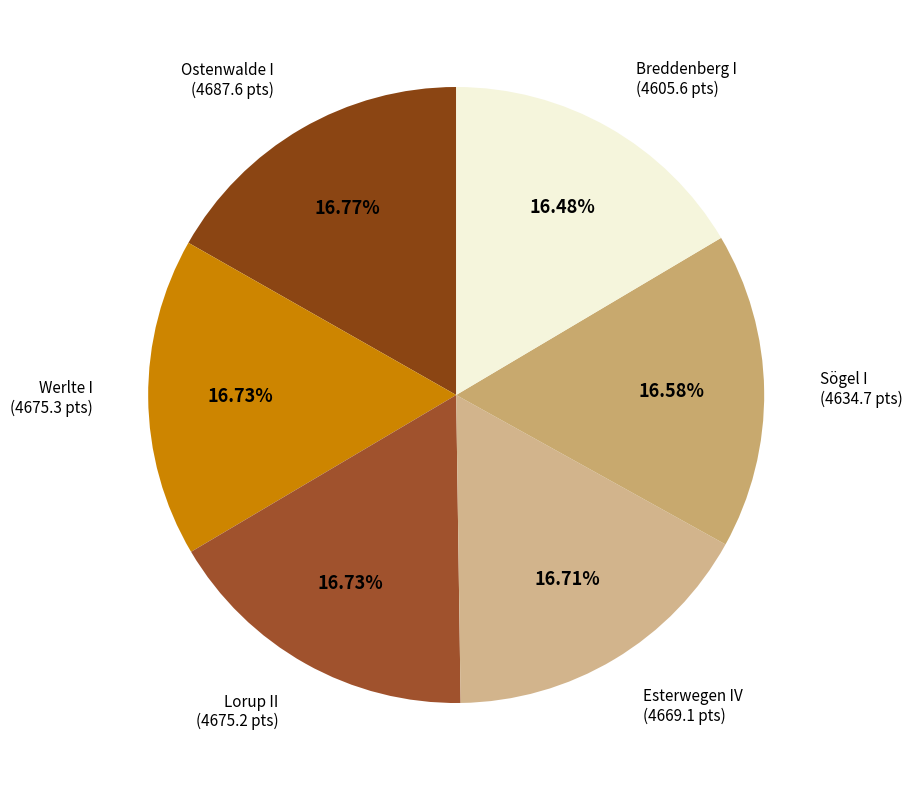

How many segments does this pie chart have?

6